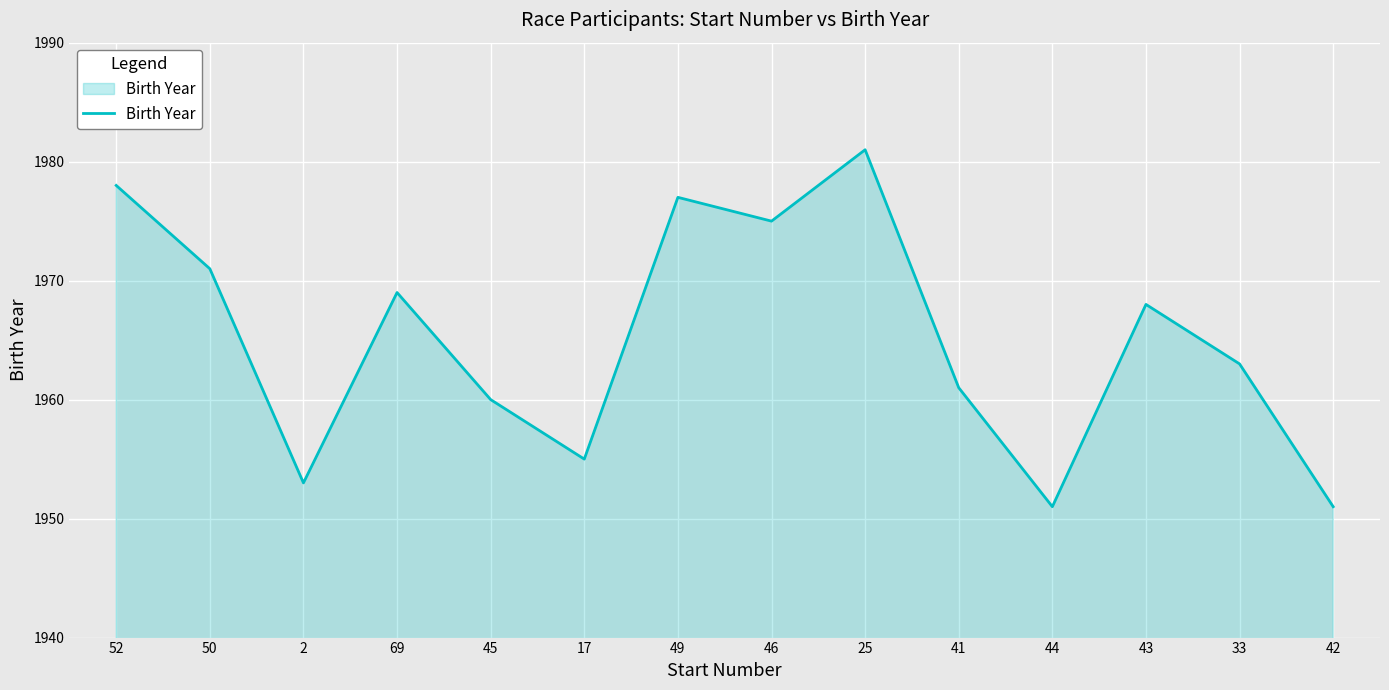

Approximately how many times larger is the value at 25 compared to 69?

1.0